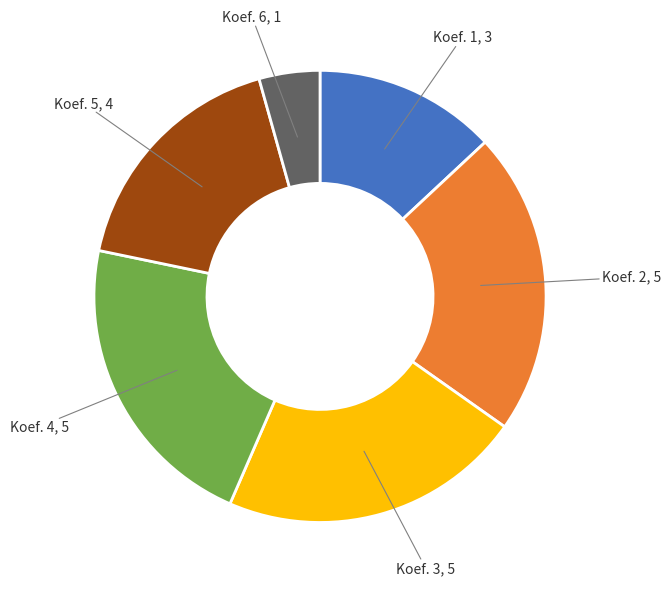

Combined, do Koef. 3 and Koef. 2 account for over 50%?

No